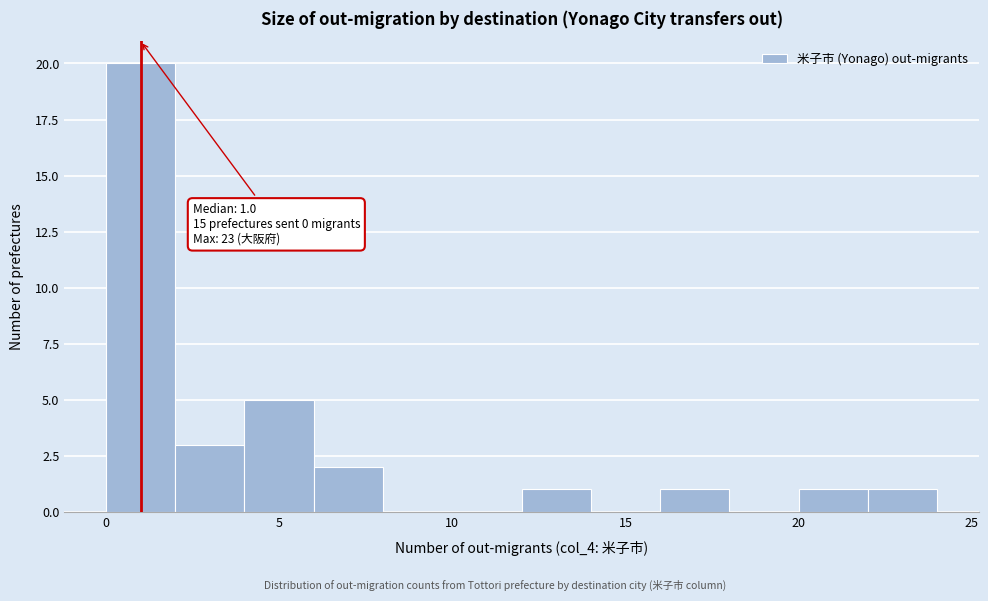

Over which range of the x-axis is the bar tallest?

0 to 2